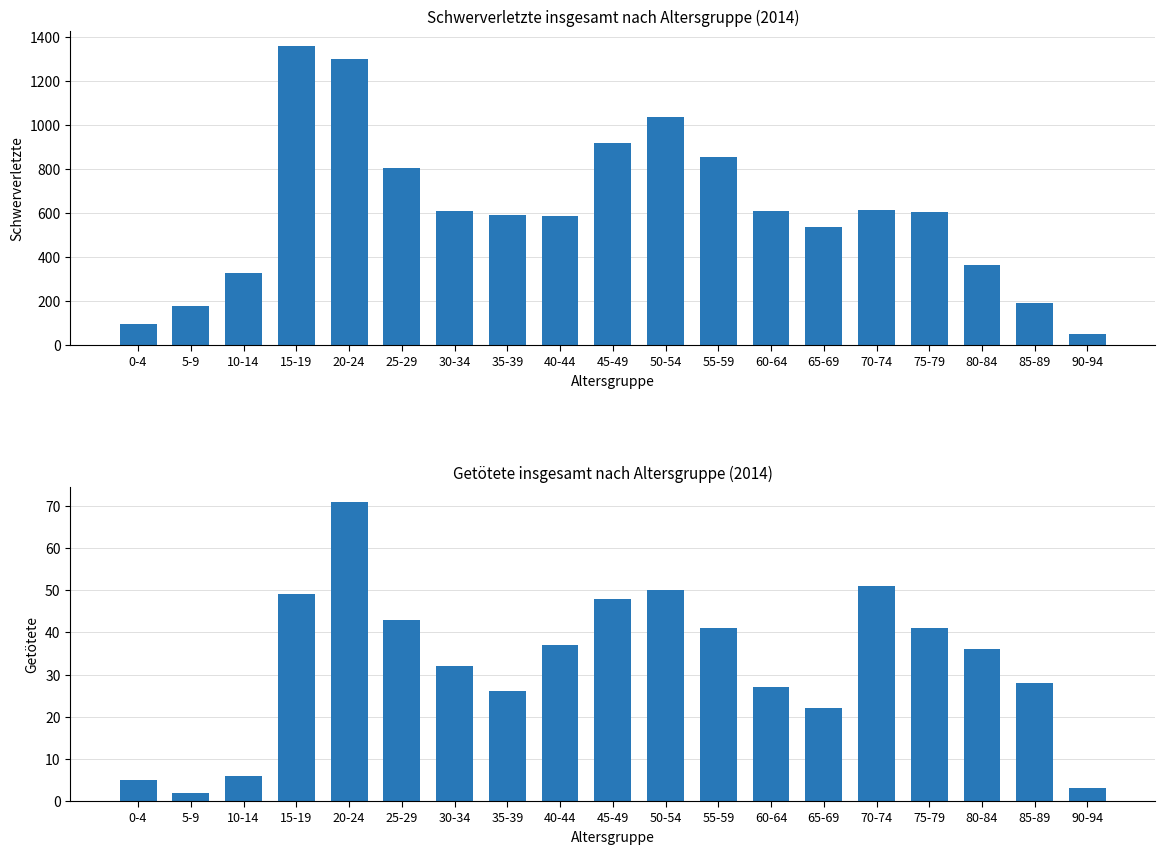

List the series in order of their overall mean, highest first.

Schwerverletzte insgesamt, Getötete insgesamt